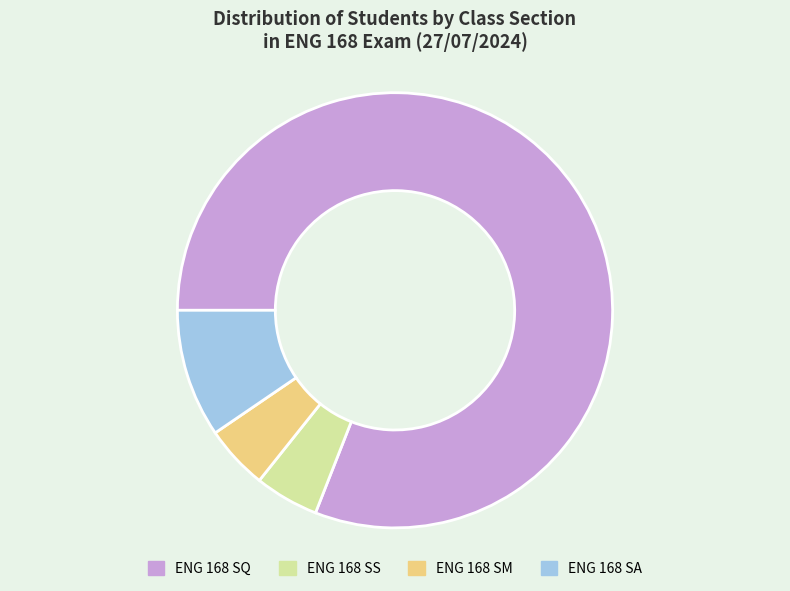

Count the number of slices in the pie.

4